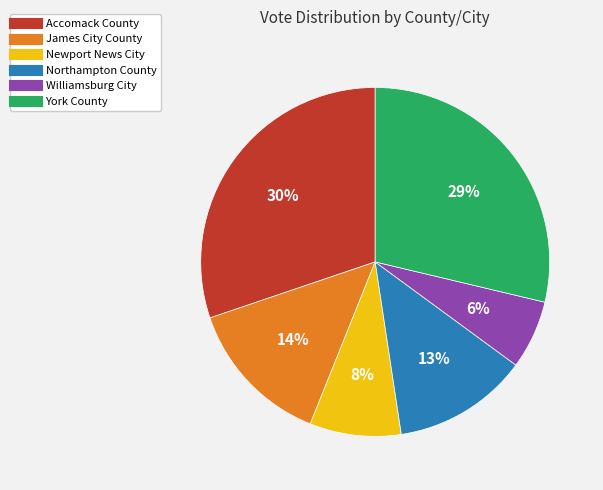

Do Northampton County and Williamsburg City together represent more than half of the pie?

No